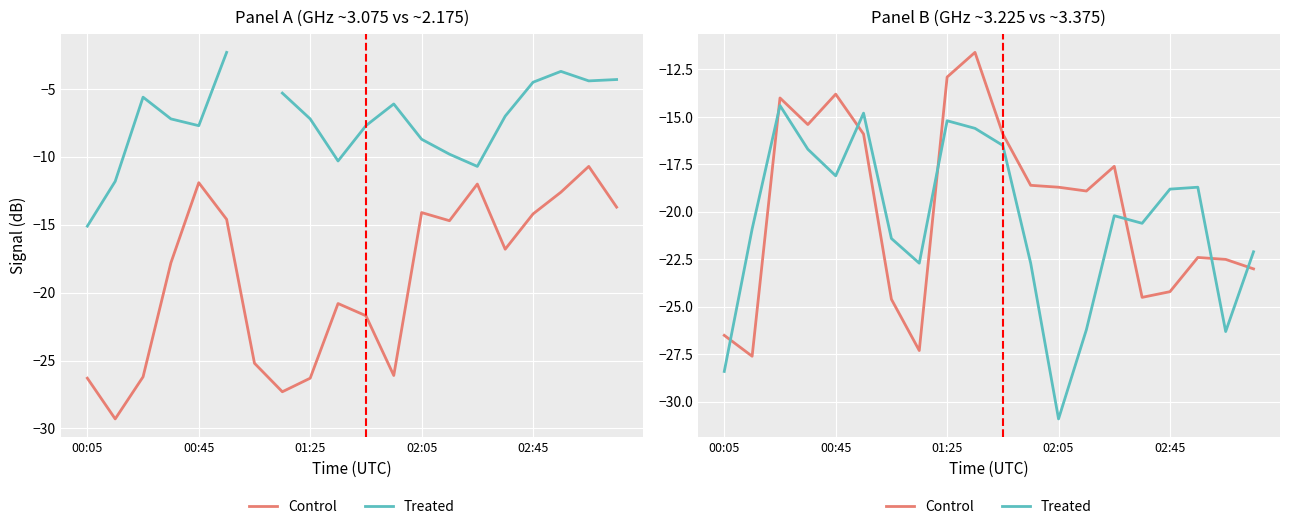

What is the total value across all series at 7?

-50.0